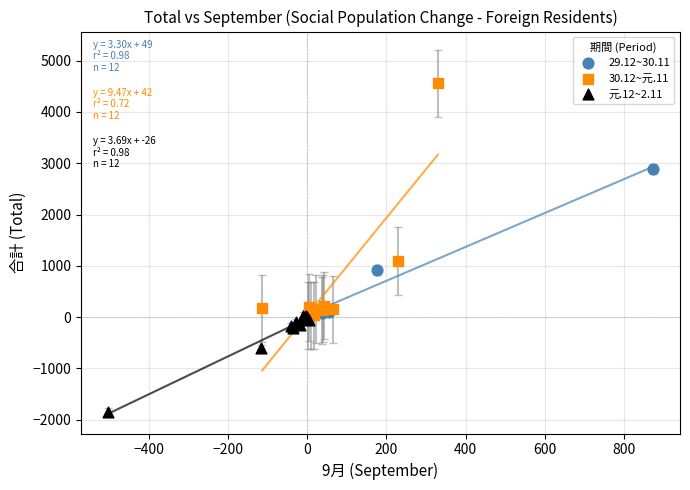

Which series has the largest Y range (max minus min)?

30.12~元.11